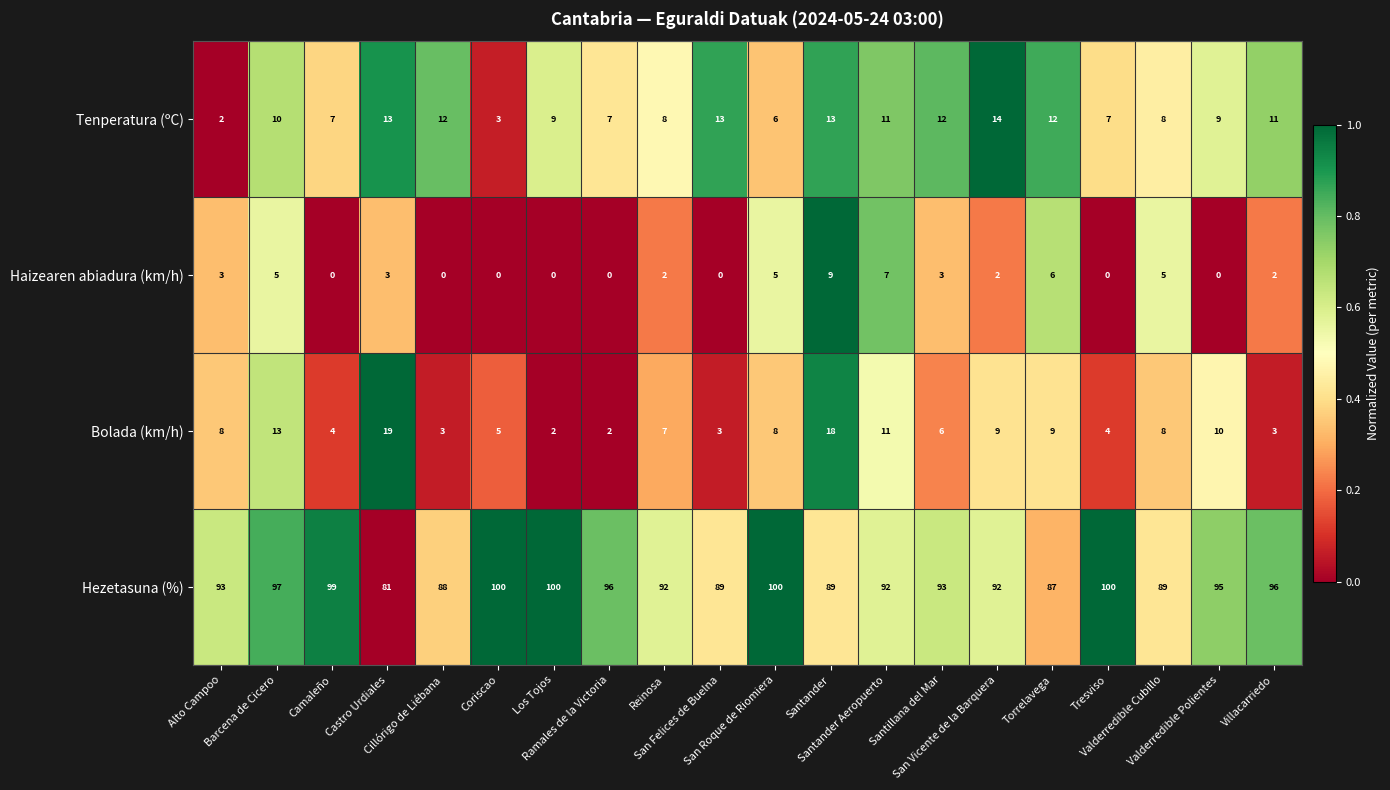

Which series has the largest range (max minus min)?

Hezetasuna (%)